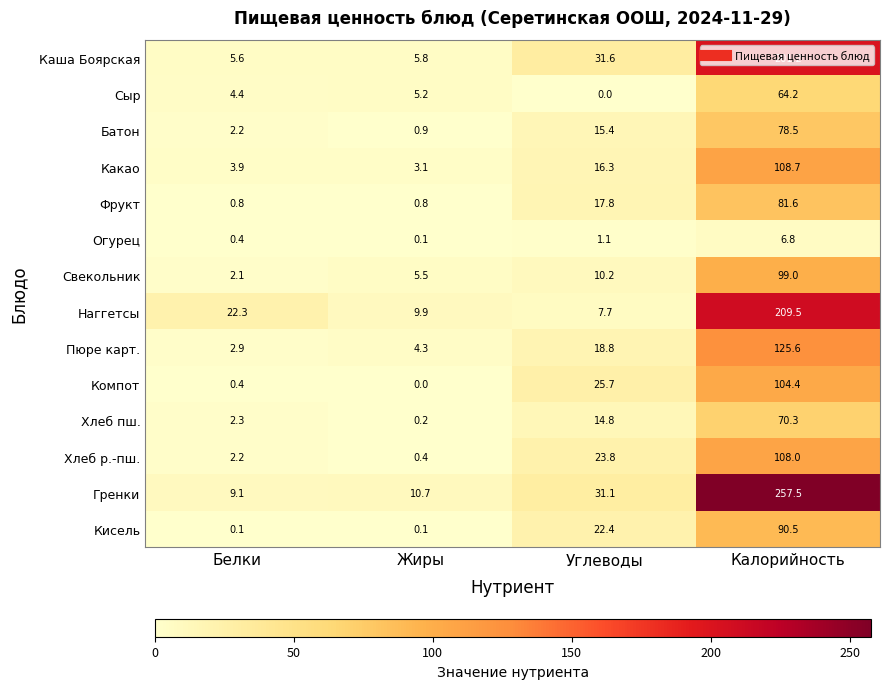

What is the difference between the highest and lowest values at Белки?

22.2